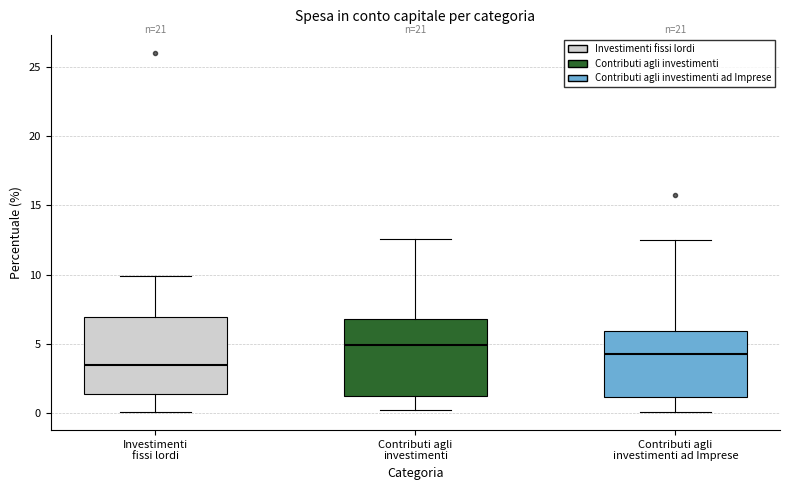

Reading left to right, read every box against the y-axis: the position of its median line, the range the box covers, and the ends of its whiskers. The values are not printed on the chart, so give them approximately, as read against the axis.

Investimenti fissi lordi: median 3.5, box 1.5 to 7.0, whiskers 0.0 to 10.0
Contributi agli investimenti: median 5.0, box 1.0 to 7.0, whiskers 0.0 to 12.5
Contributi agli investimenti ad Imprese: median 4.5, box 1.0 to 6.0, whiskers 0.0 to 12.5